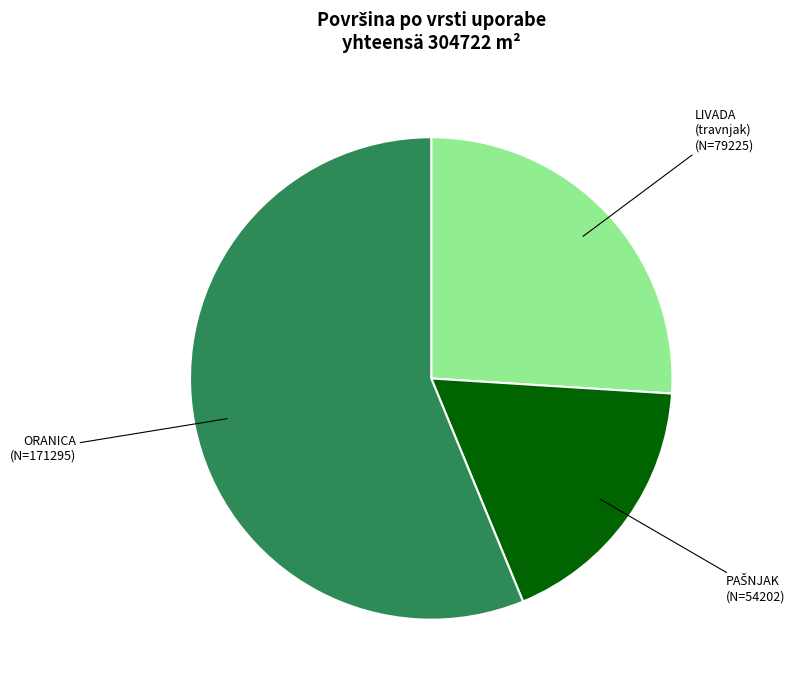

Does any single category account for the majority?

Yes